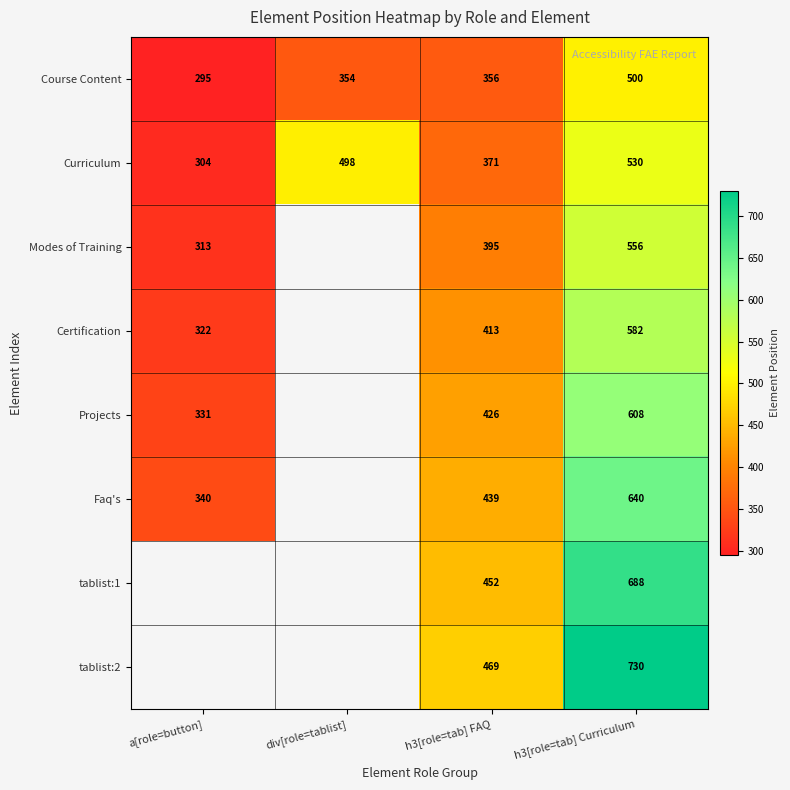

At h3[role=tab] Curriculum, list the series in order from smallest to largest.

Course Content, Curriculum, Modes of Training, Certification, Projects, Faq's, tablist:1, tablist:2